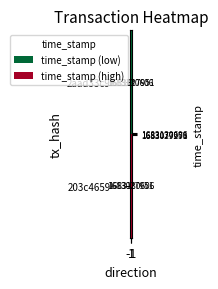

Reading right to left, extract all data points from this chart.

2aad33c9…: 1=1683027951.0	-1=1683130606.0
203c4659…: 1=1683130606.0	-1=1683027951.0